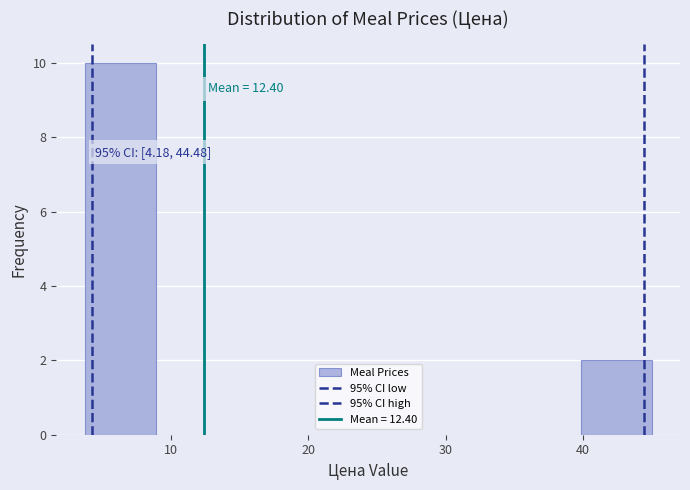

Which range on the x-axis has the tallest bar?

4 to 9